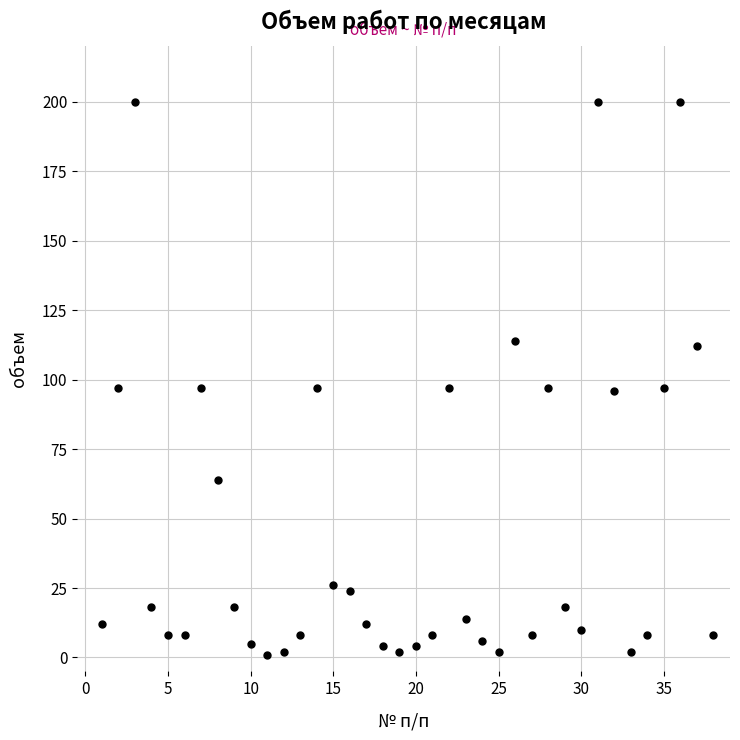

What is the range of Y values (max minus min)?

199